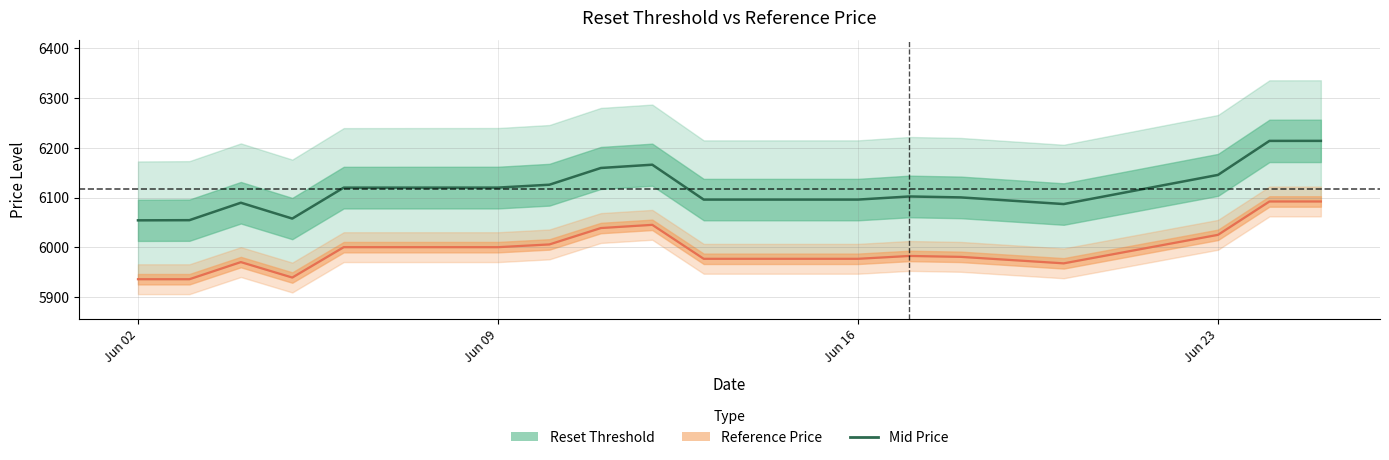

True or false: Mid Price has a value of 9302.7 at Jun 09.

False